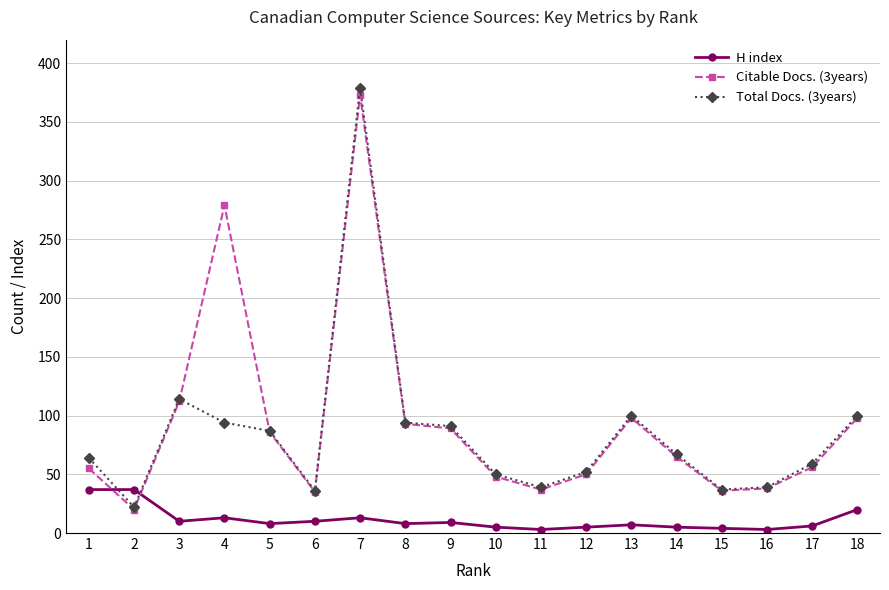

True or false: H index has more than 0 points higher than both neighbors.

True